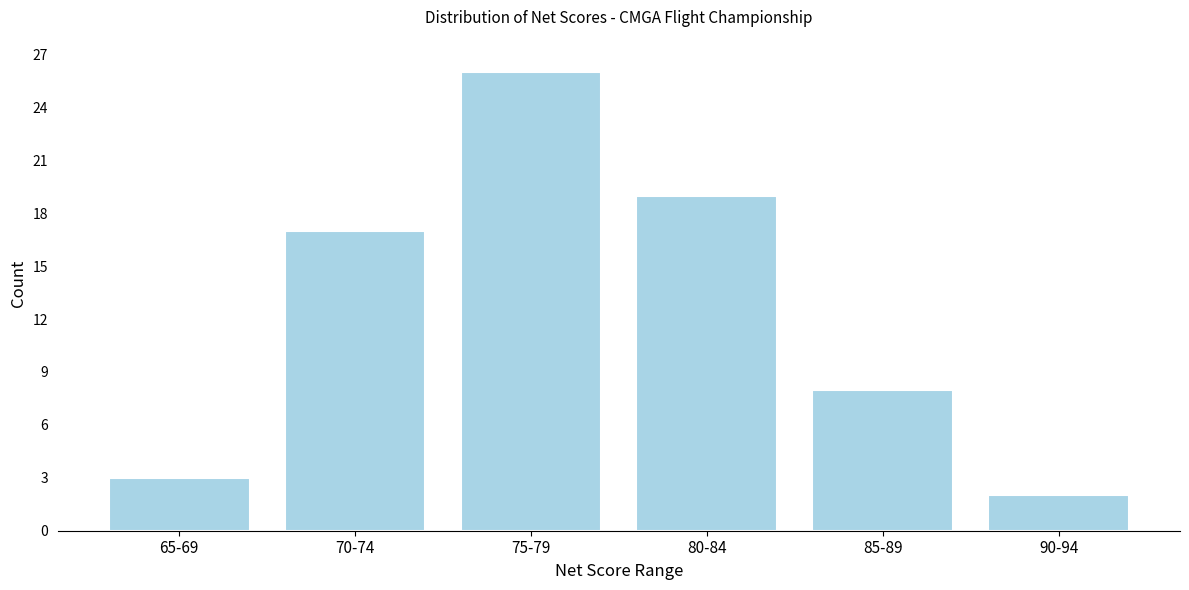

Reading left to right, transcribe all the data shown in this chart.

65-69=3	70-74=17	75-79=26	80-84=19	85-89=8	90-94=2